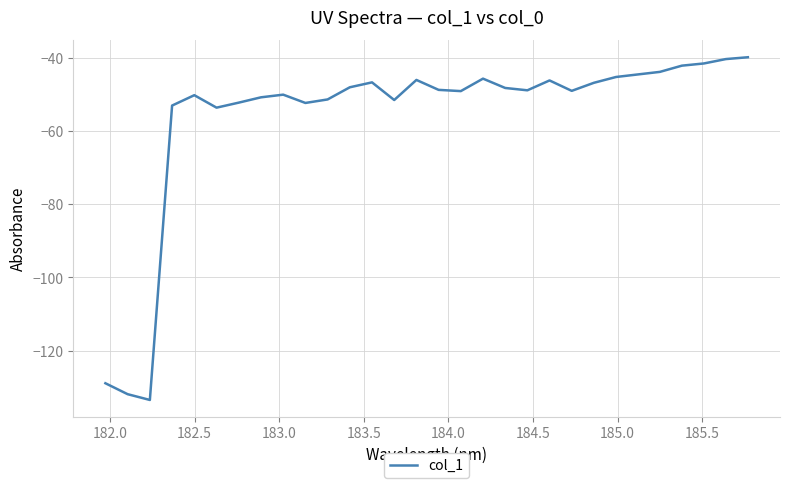

What is the minimum value shown in the chart?

-133.5